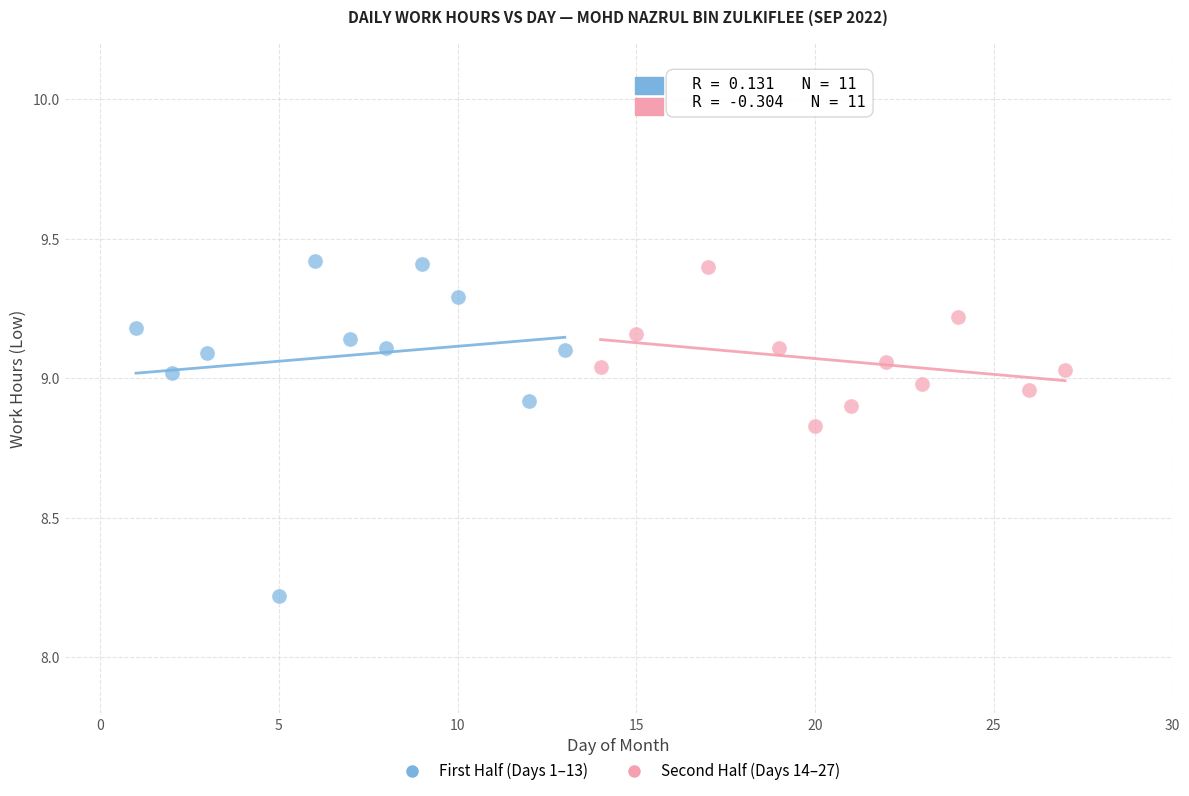

Which series contains the lowest Y value?

First Half (Days 1–13)